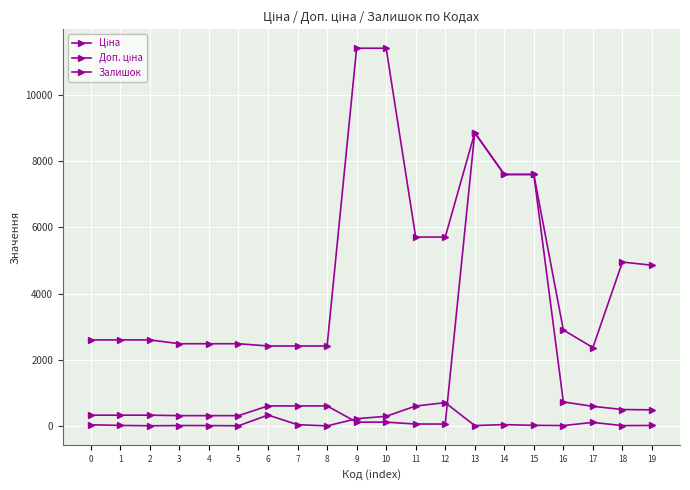

Which category has the highest value in the Залишок series?

12